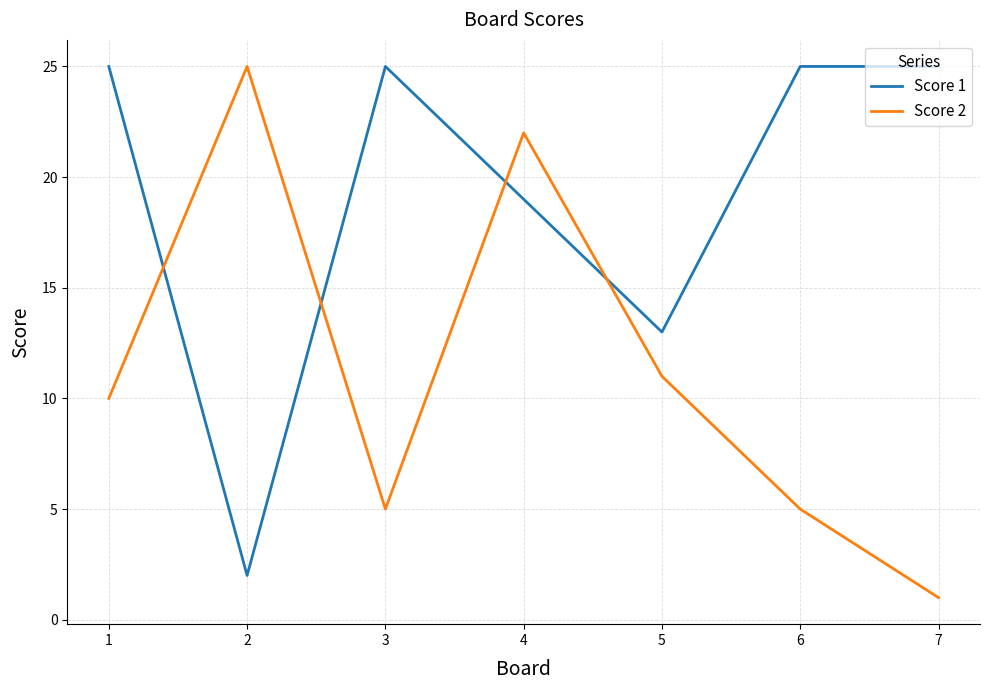

Where is Score 2 nearest to the value 13?

5